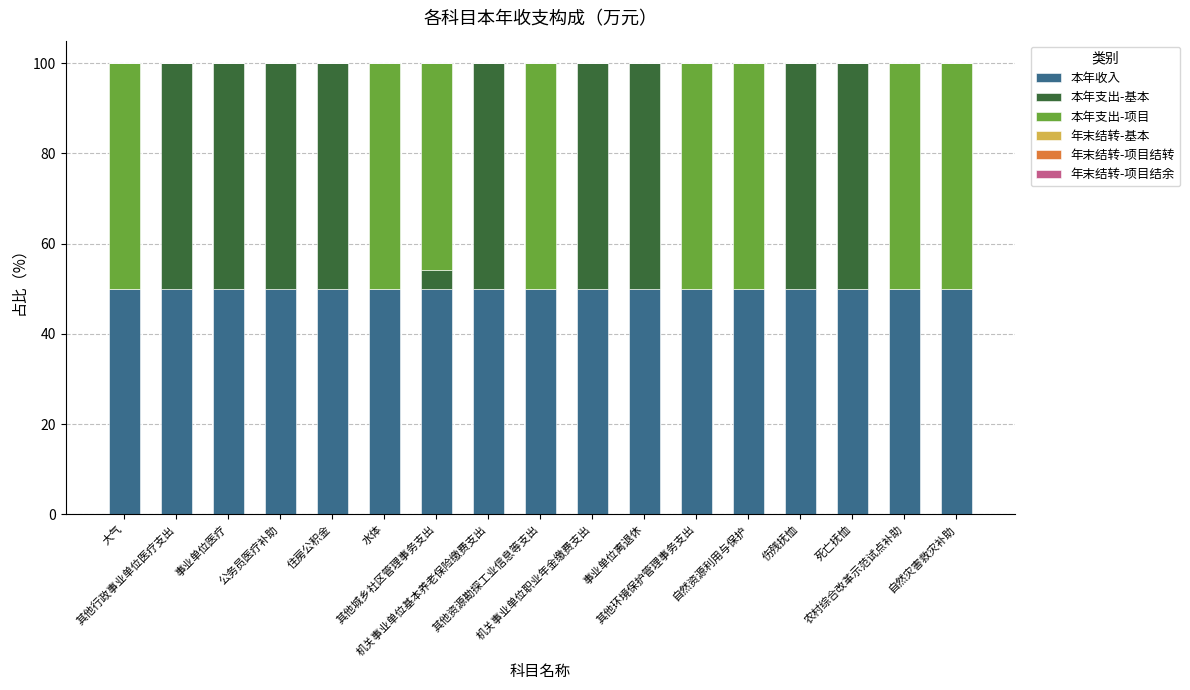

What is the highest value of the 本年收入 series?

50.0